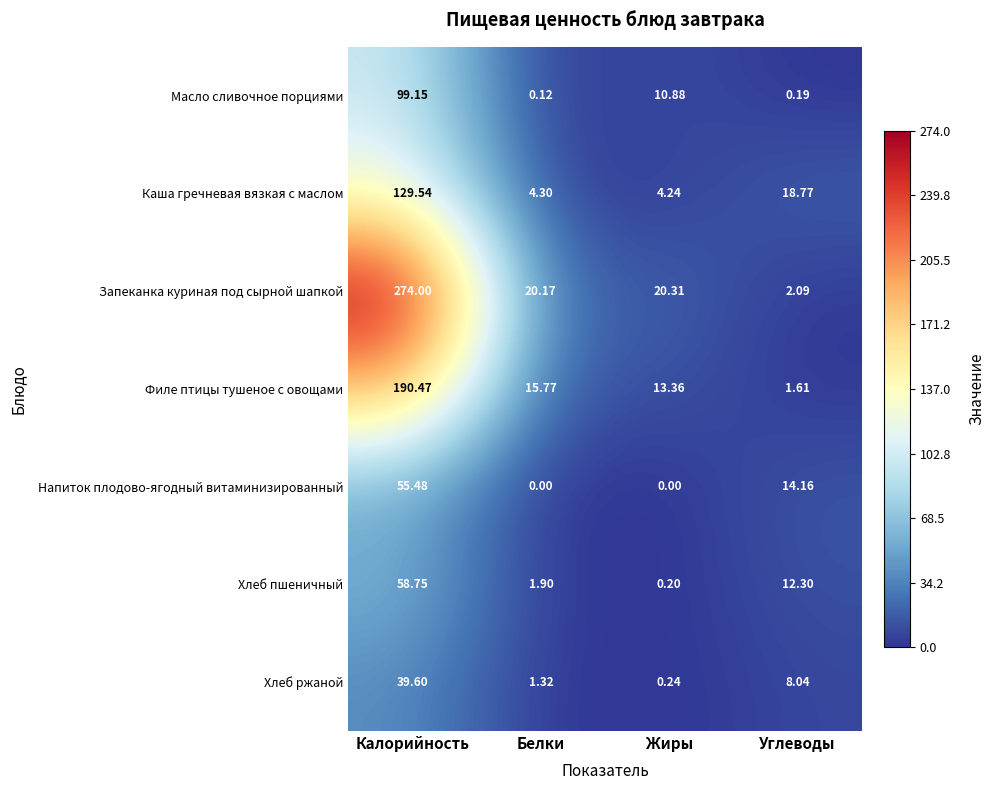

List the labels in order of Хлеб ржаной value, smallest first.

Жиры, Белки, Углеводы, Калорийность